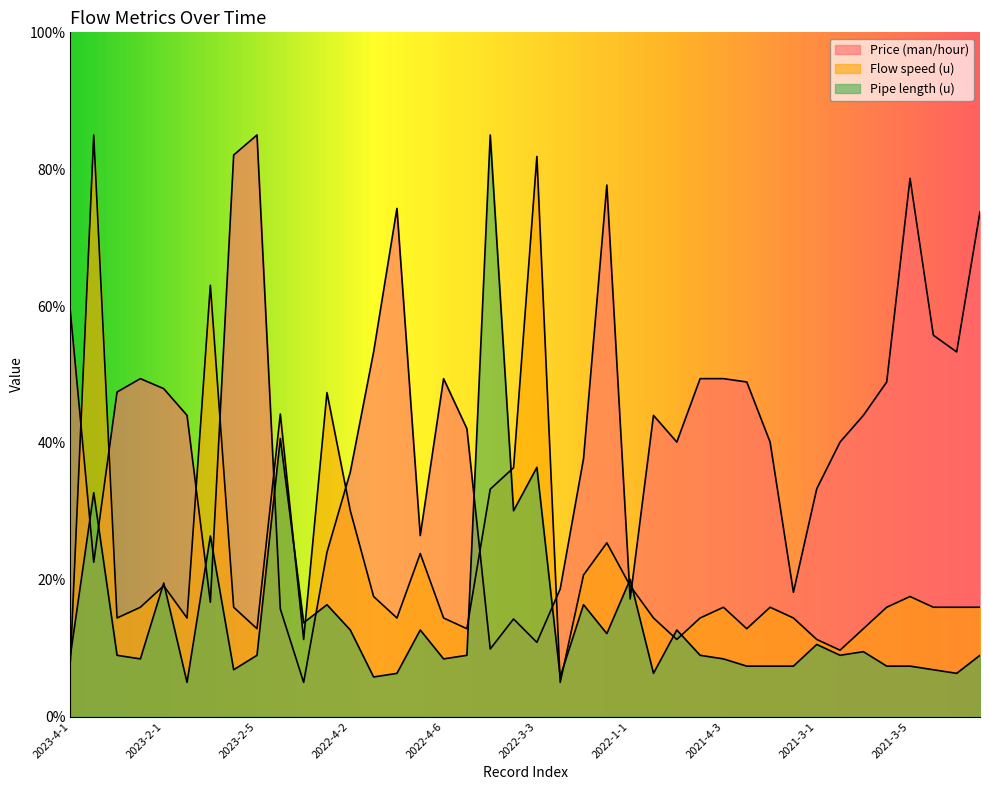

What is the label of the 20th point from the right?

2022-3-3